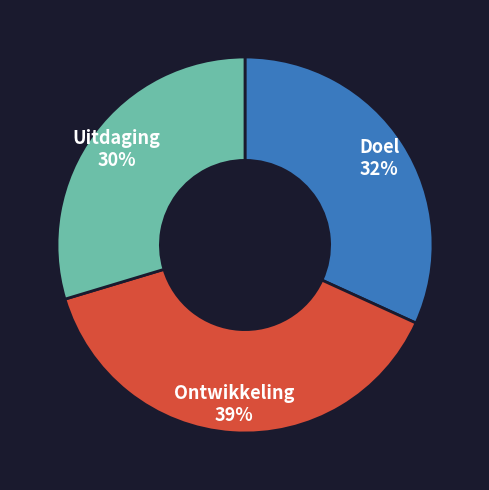

To the nearest percent, what is the difference between the largest and smallest slice percentages?

9%